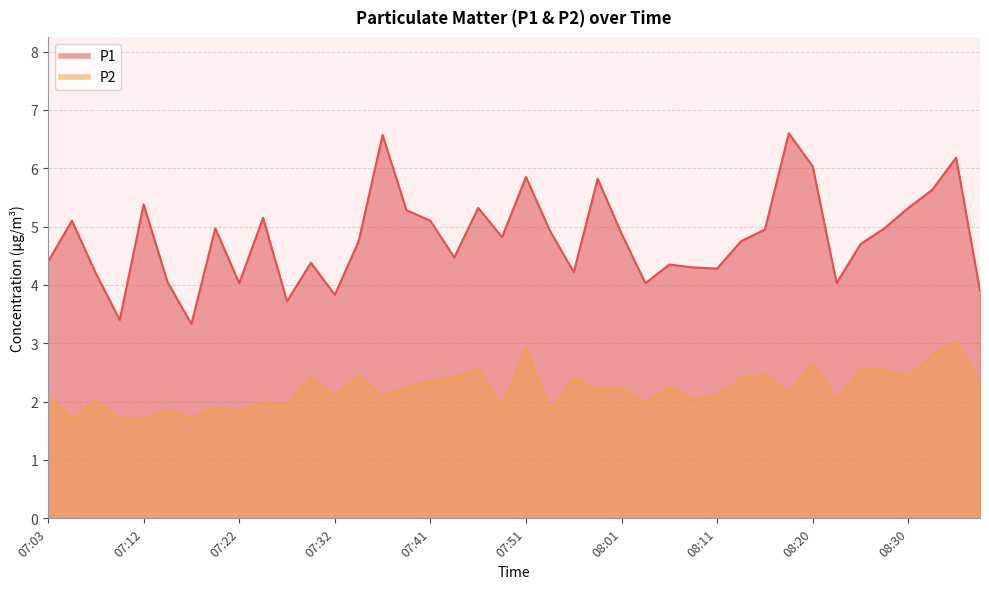

True or false: P1 and P2 cross at least once.

False